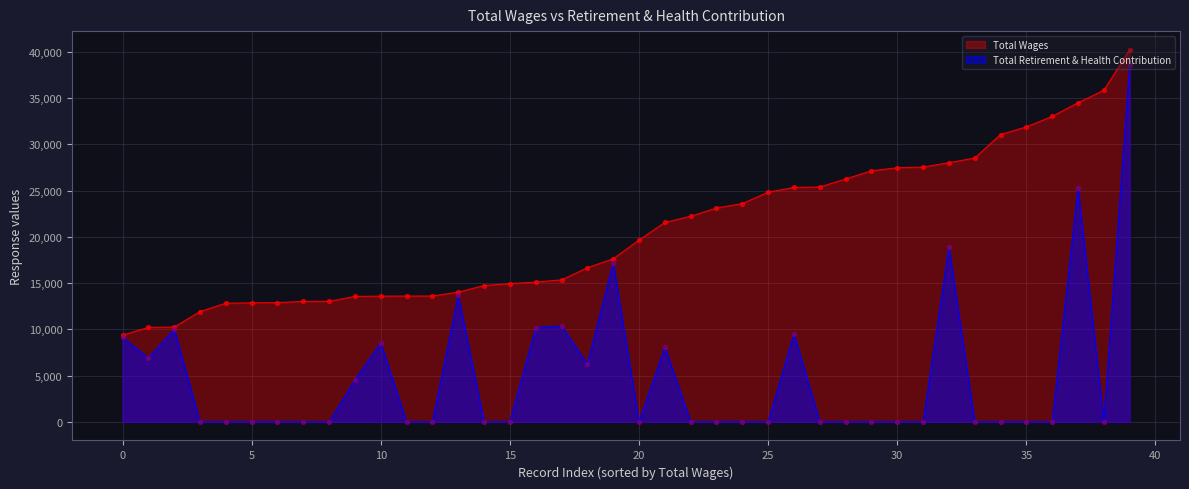

Which series contains the highest Y value?

Total Wages